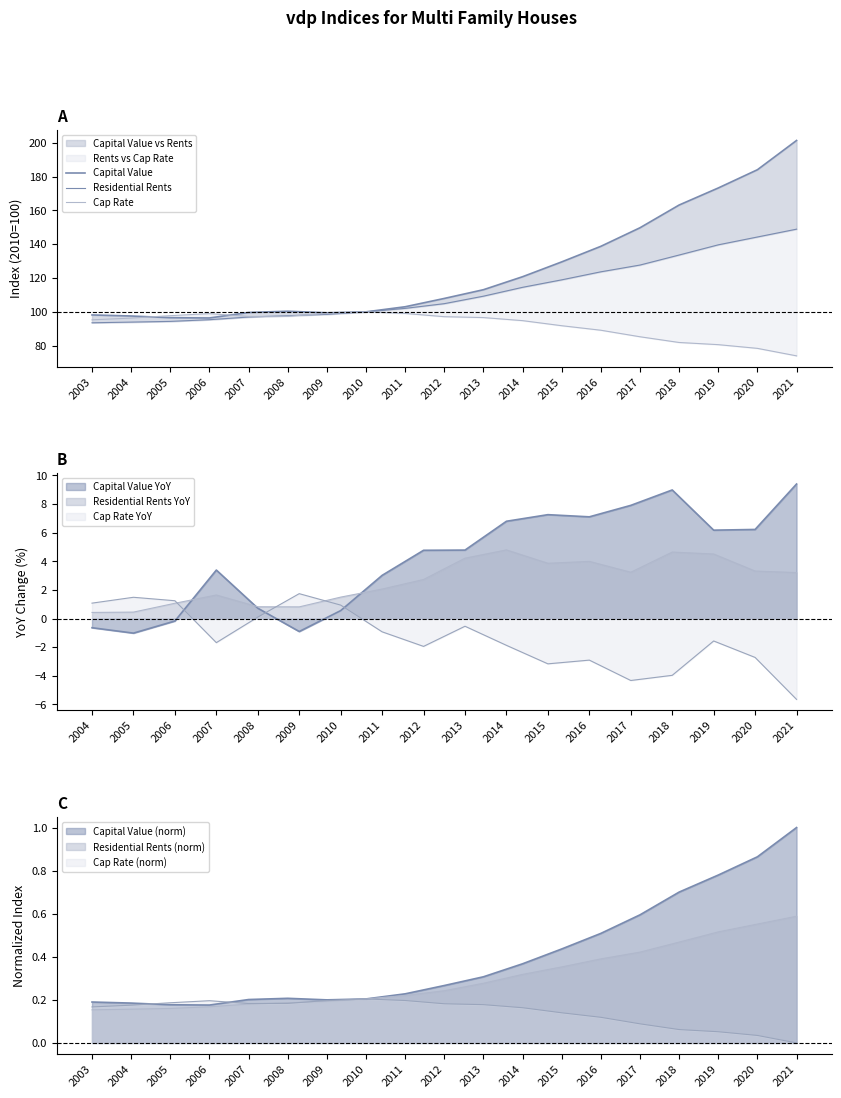

In Capital Value, how many points are higher than both neighbors (excluding endpoints)?

1